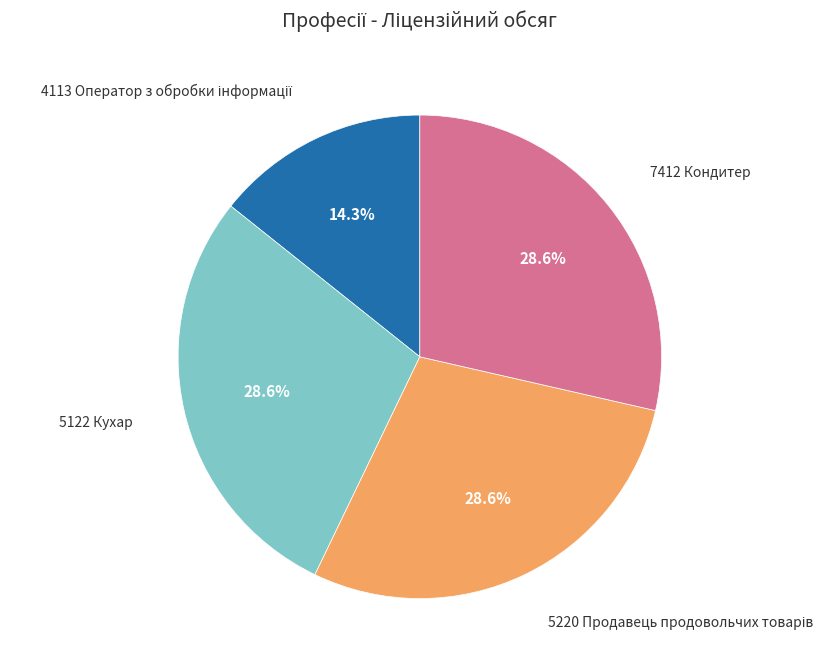

Is there any slice that represents more than half of the pie?

No